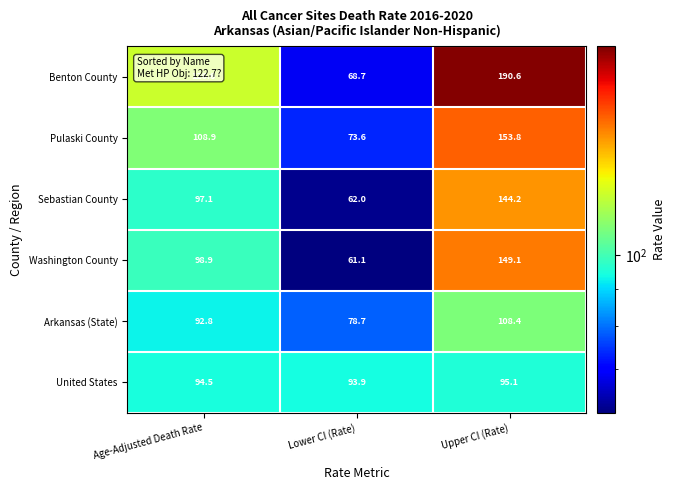

Which series has the widest spread of values?

Benton County